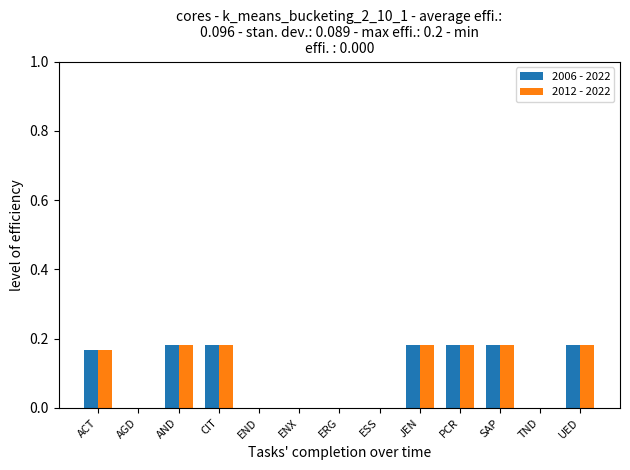

True or false: 2012 - 2022 has a value of 0.1 at PCR.

False